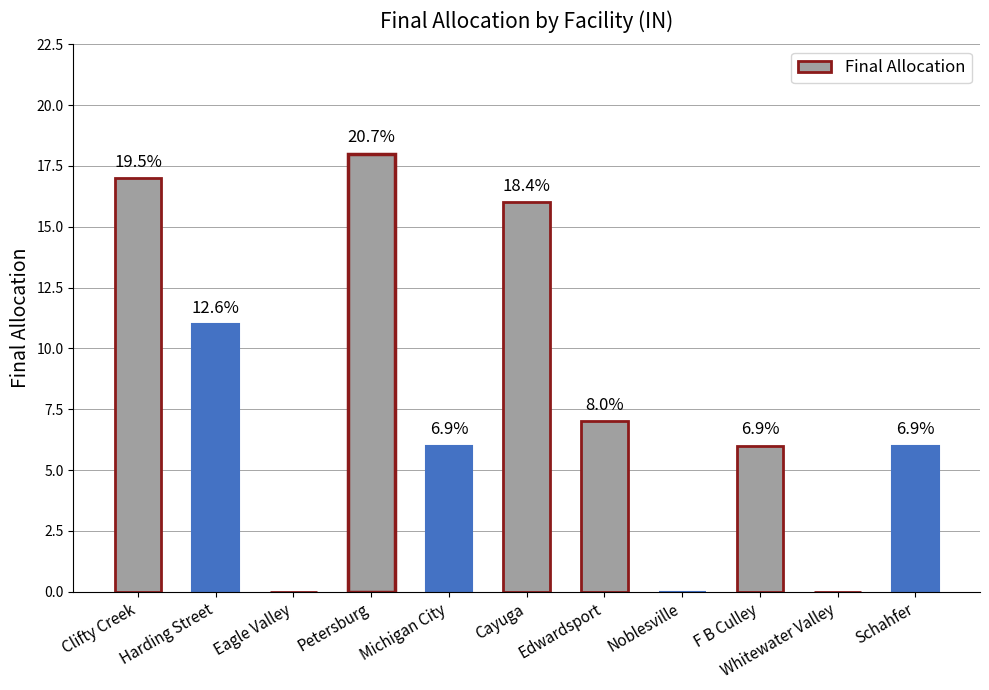

Between Schahfer and Cayuga, which is larger?

Cayuga